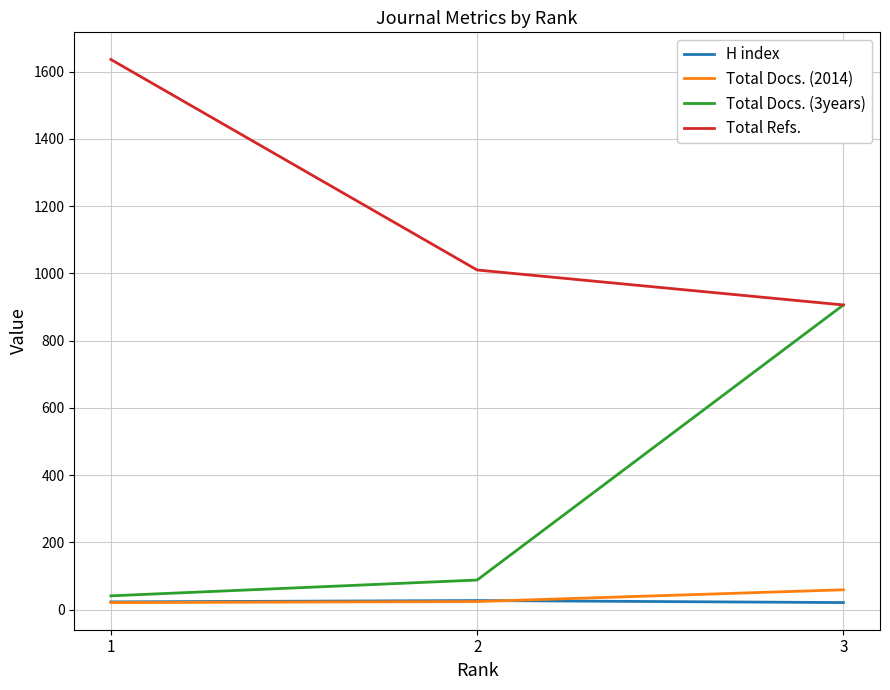

Is it true that H index equals 27 at 2?

True